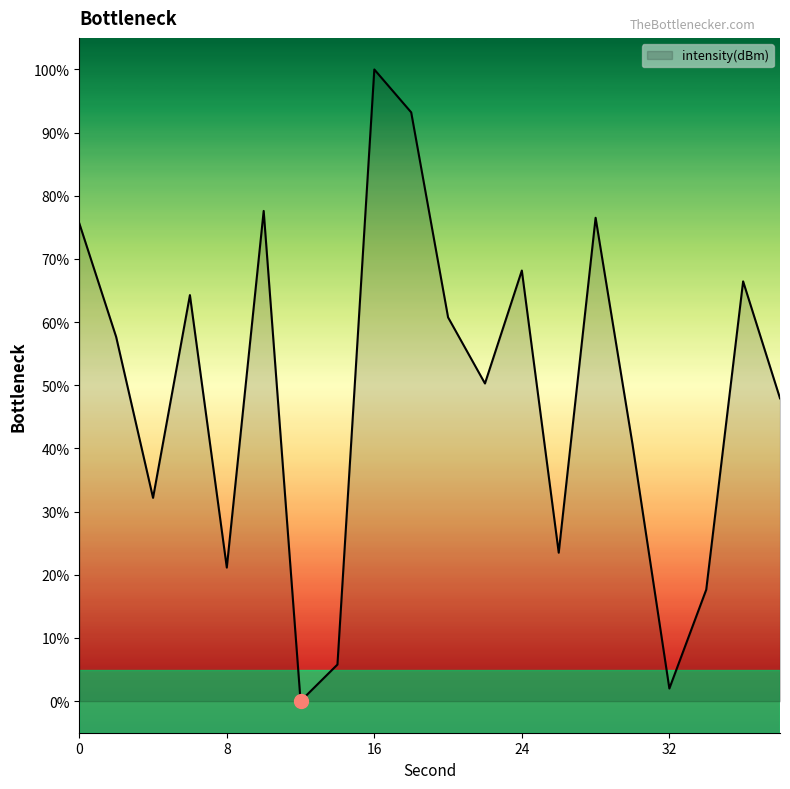

What is the difference between the maximum and minimum values?

100.0